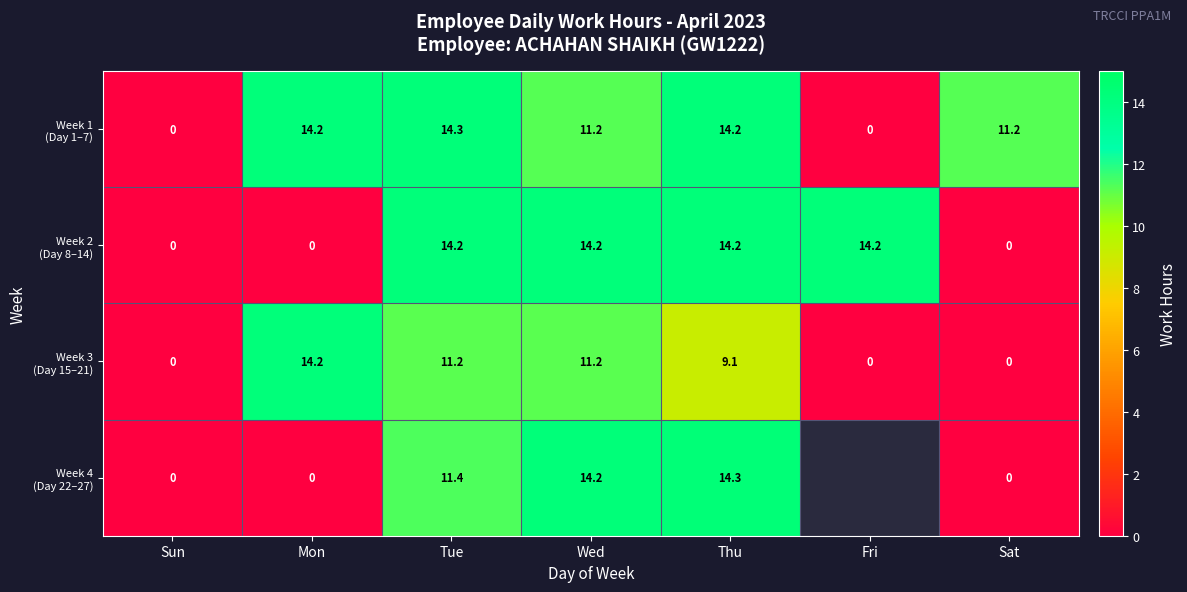

What is the total value across all series at Thu?

51.8